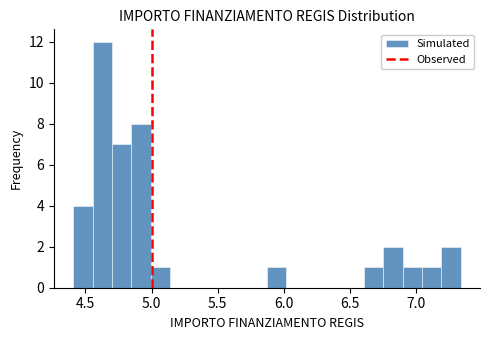

Around what value on the x-axis is the tallest bar? Give the approximate position of its centre, as read against the axis.

4.65